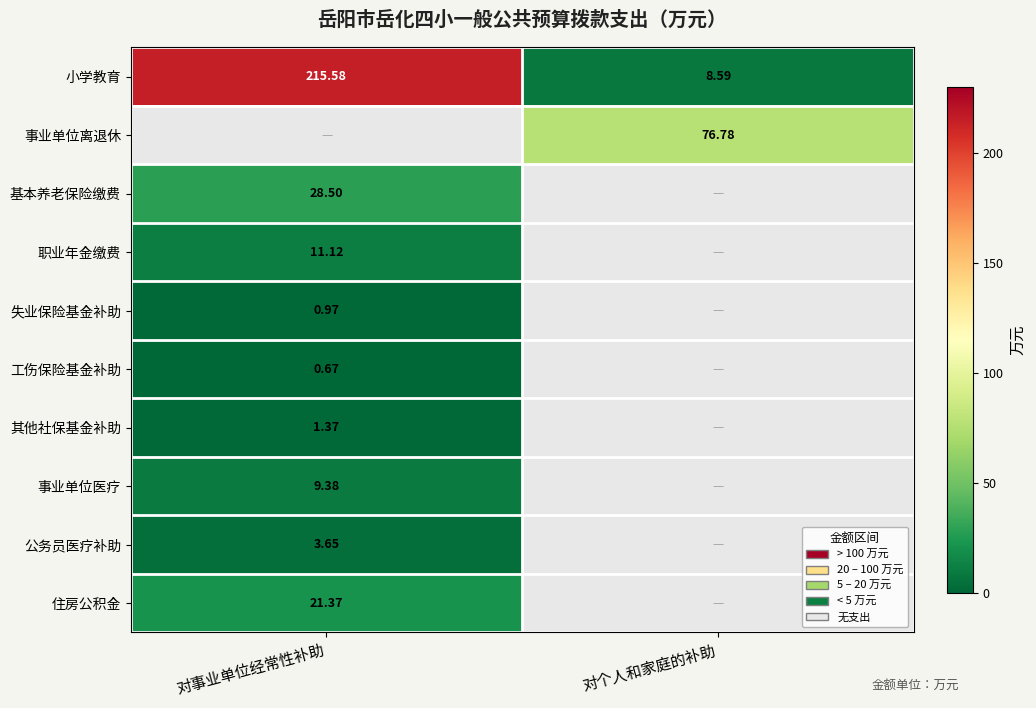

At how many categories does at least one series exceed 75?

2